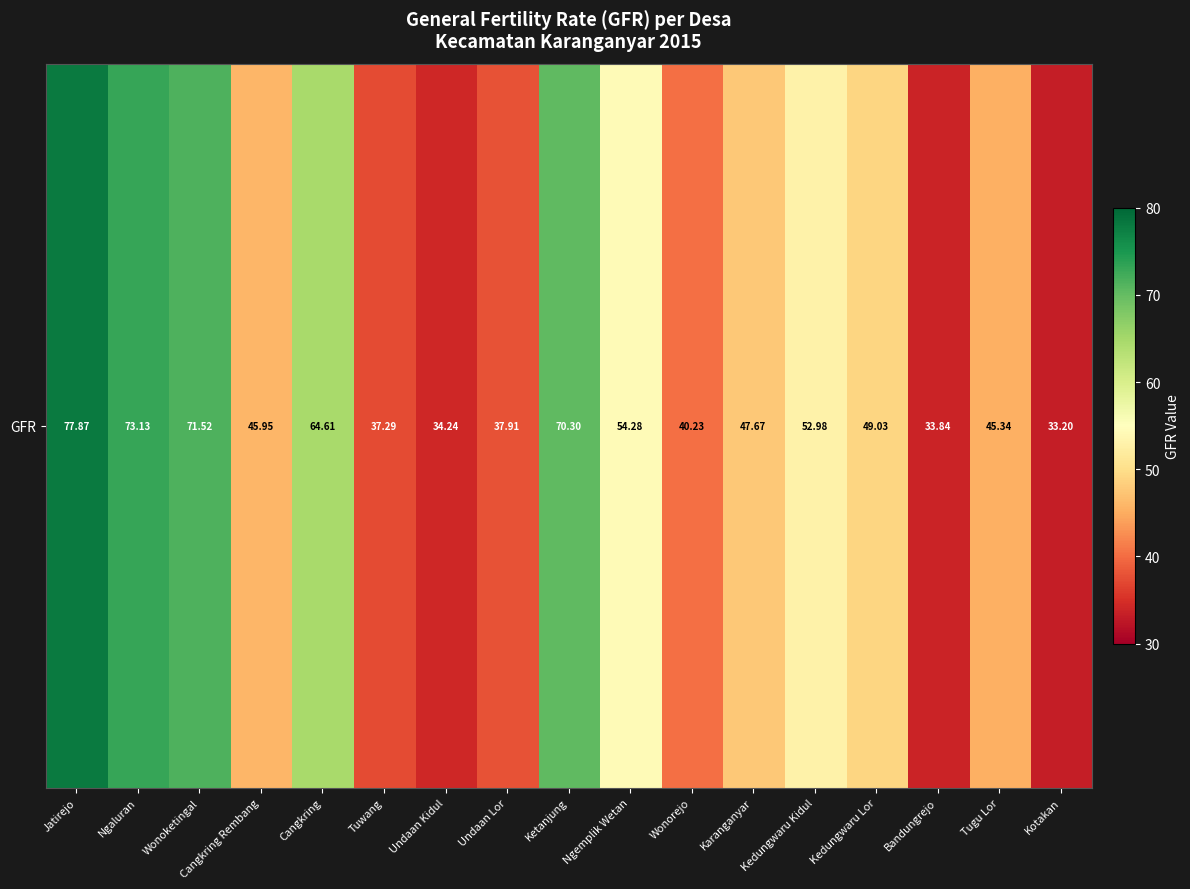

How many values exceed 47?

9